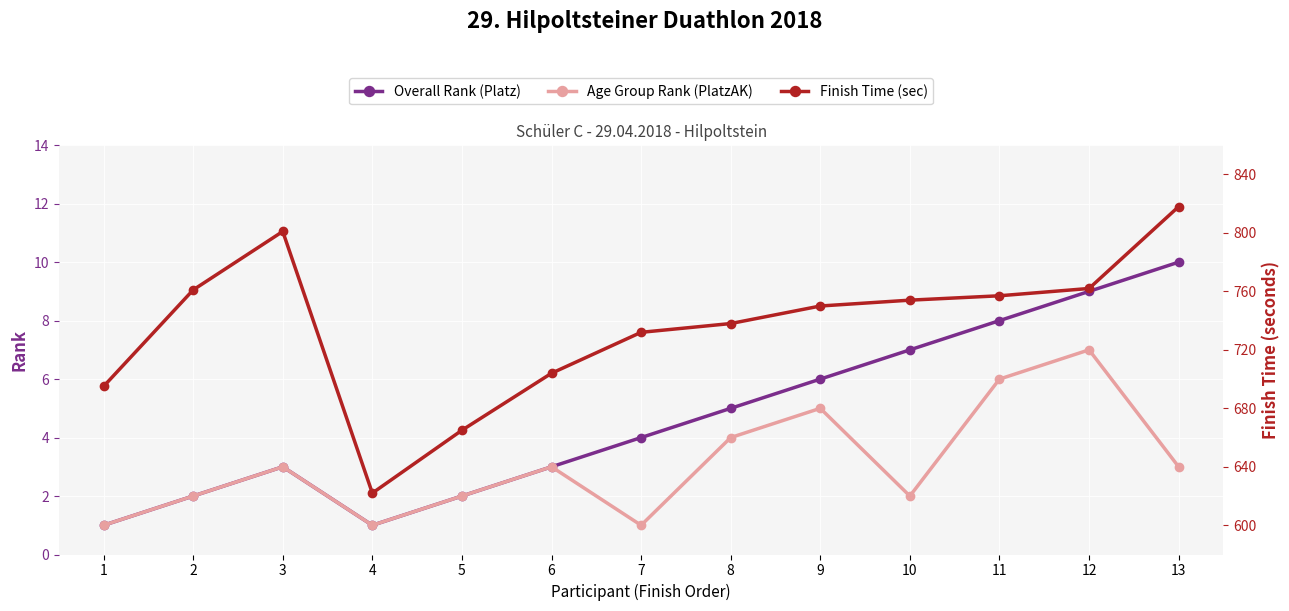

What is the value of the Finish Time (sec) point at the 12th from the left?

762